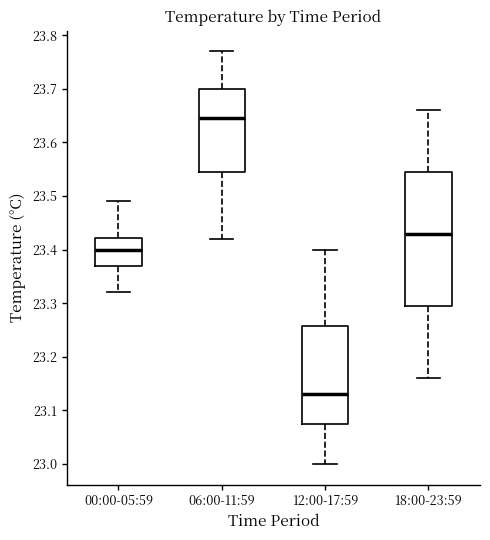

Comparing the boxes themselves (not the whiskers), which one is the tallest?

18:00-23:59